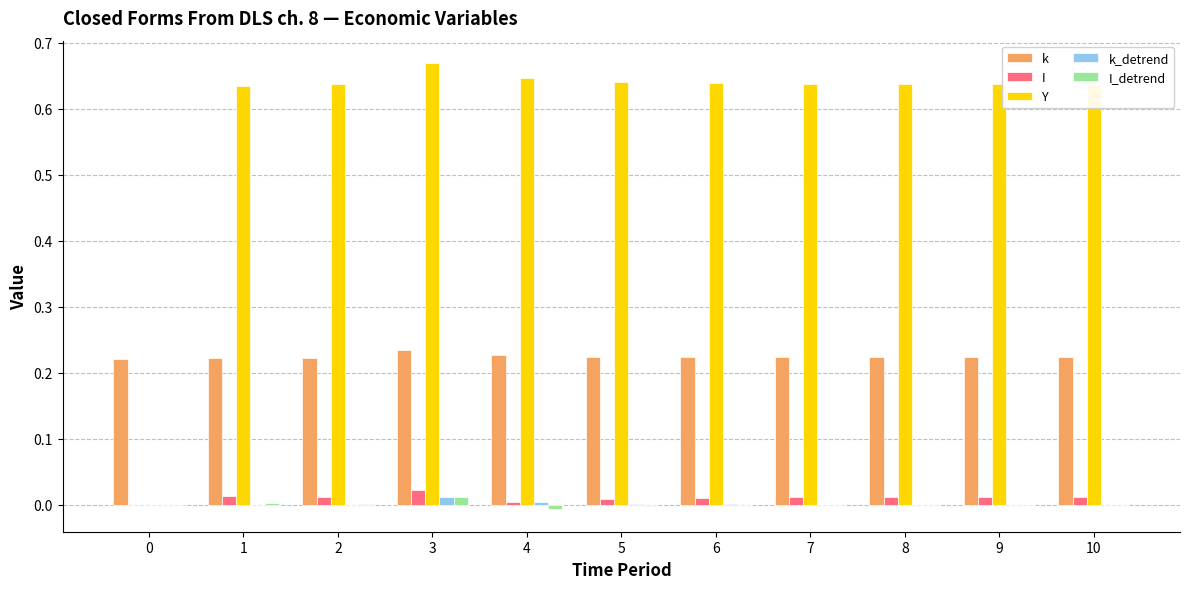

What are all the series names shown in the legend?

k, I, Y, k_detrend, I_detrend